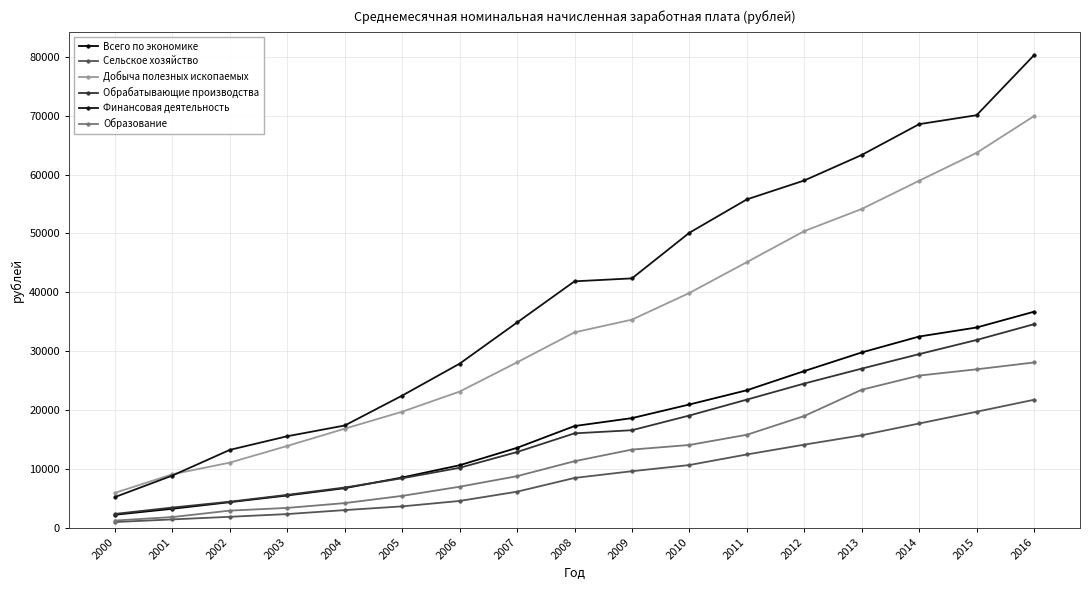

What is the smallest value displayed?

985.1